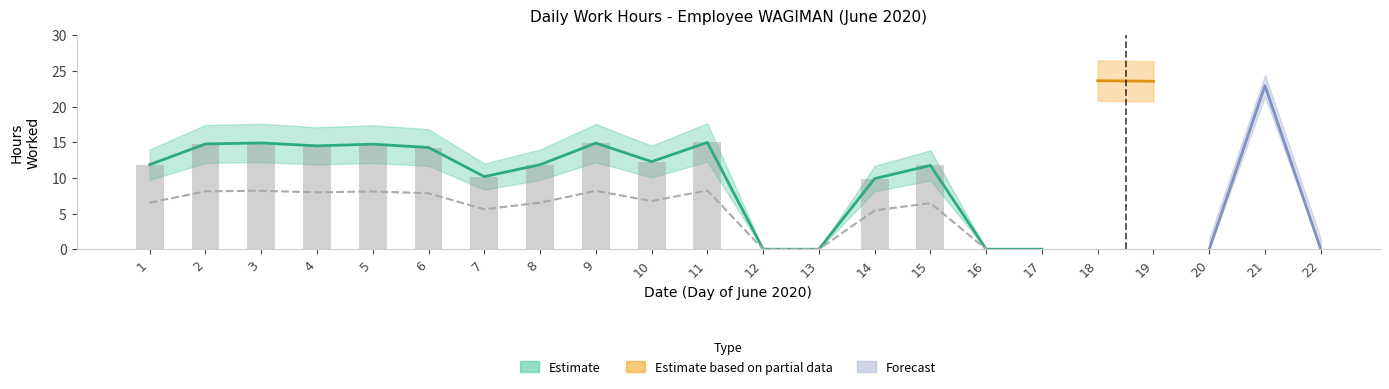

What is the difference between the maximum and second lowest values?

23.6